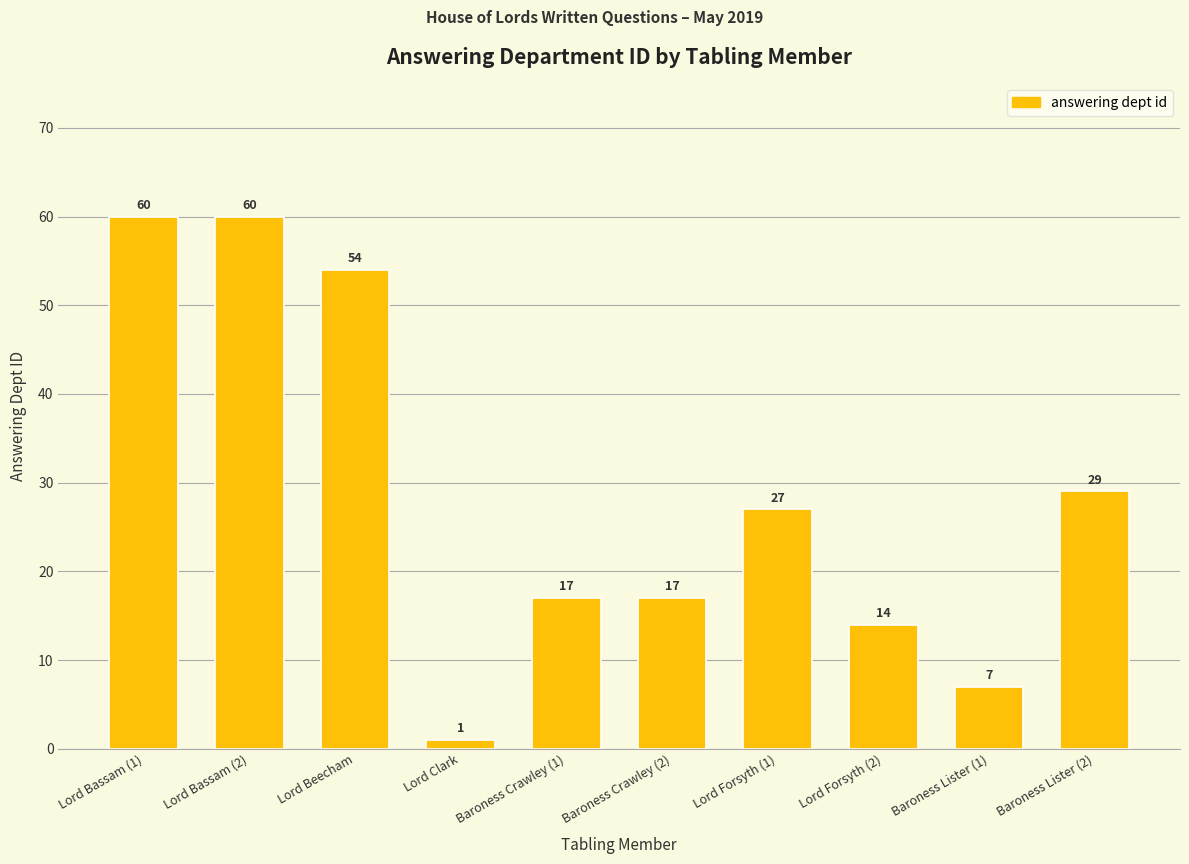

How many bars are there in total?

10